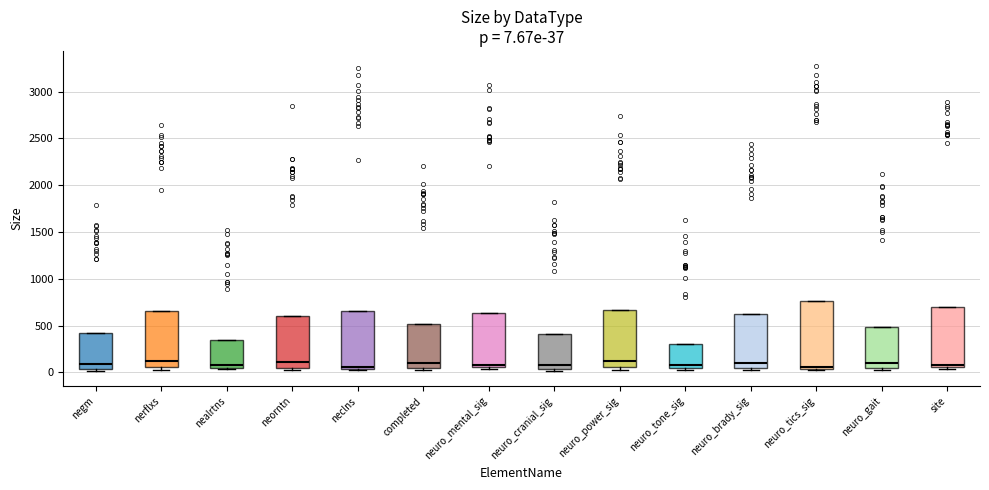

Which box is the tallest, from its lower edge to its upper edge?

neuro_tics_sig